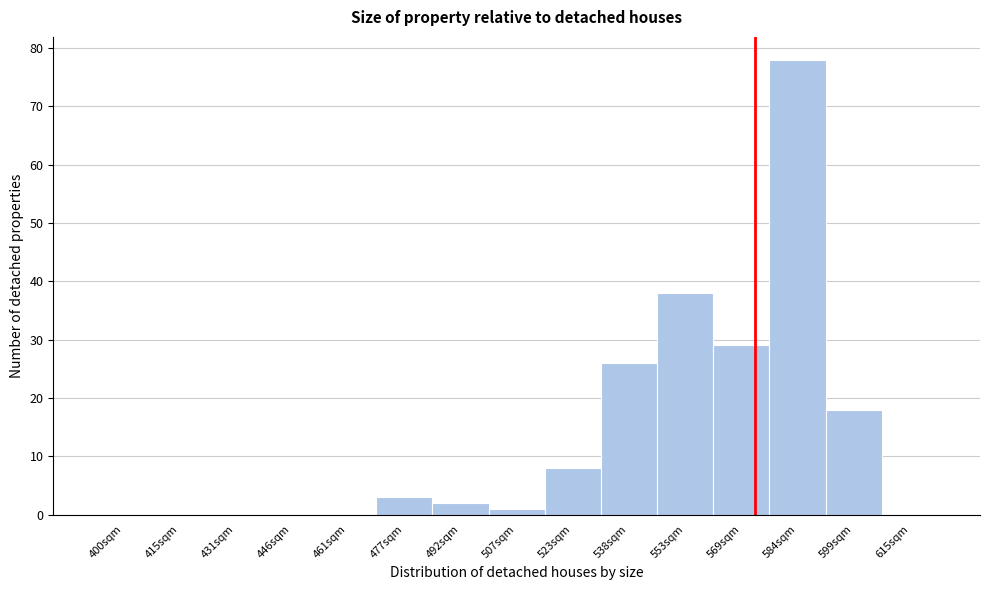

Reading left to right, what are all the values shown in this chart?

400sqm=0	415sqm=0	431sqm=0	446sqm=0	461sqm=0	477sqm=3	492sqm=2	507sqm=1	523sqm=8	538sqm=26	553sqm=38	569sqm=29	584sqm=78	599sqm=18	615sqm=0